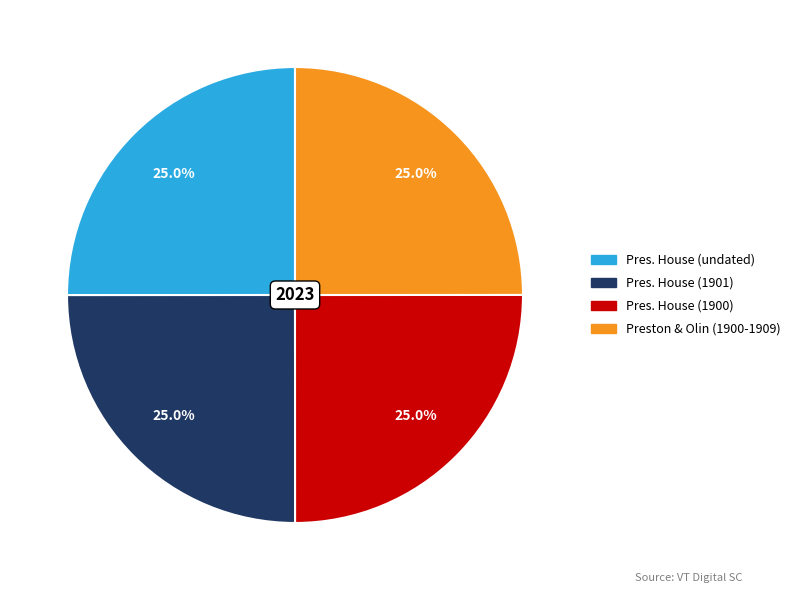

Is there any slice that represents more than half of the pie?

No